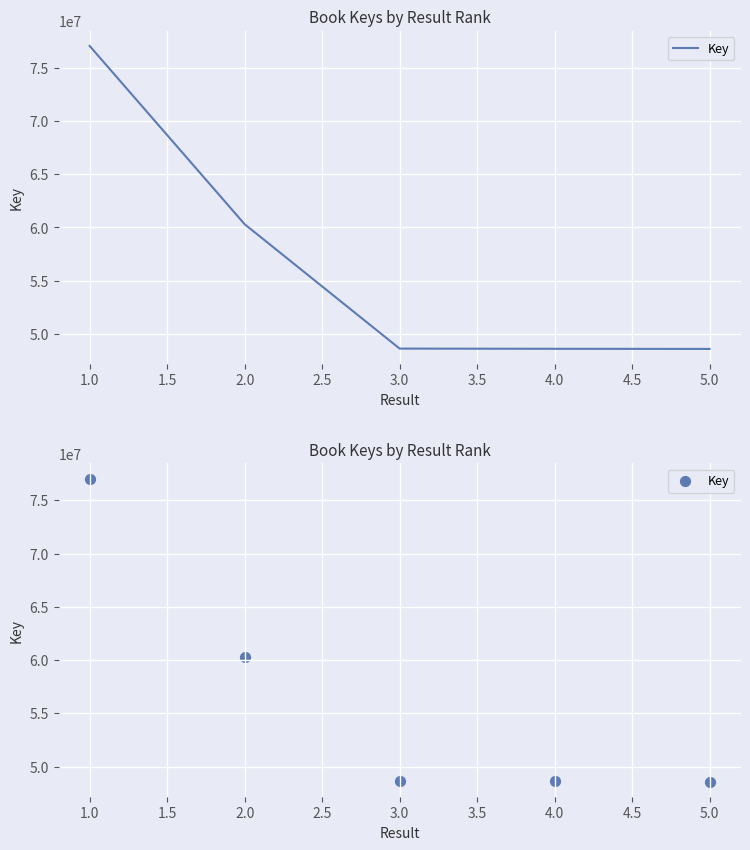

Which has a higher value, 4.0 or 3.0?

3.0